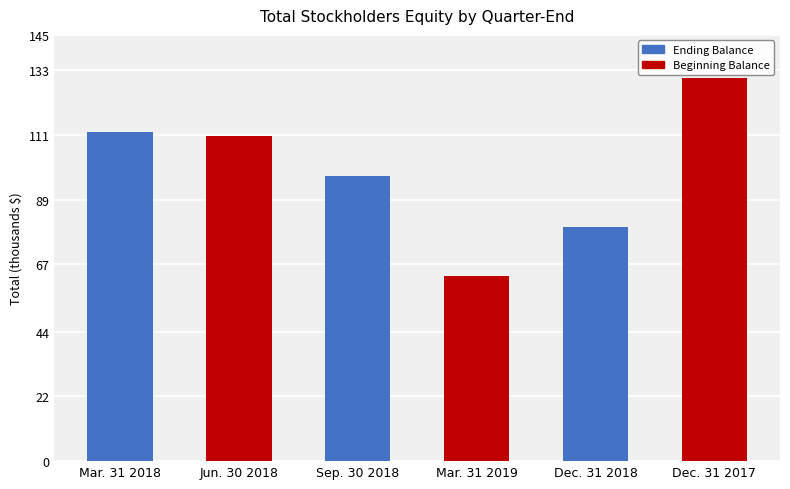

What position from the left is Dec. 31 2017?

6